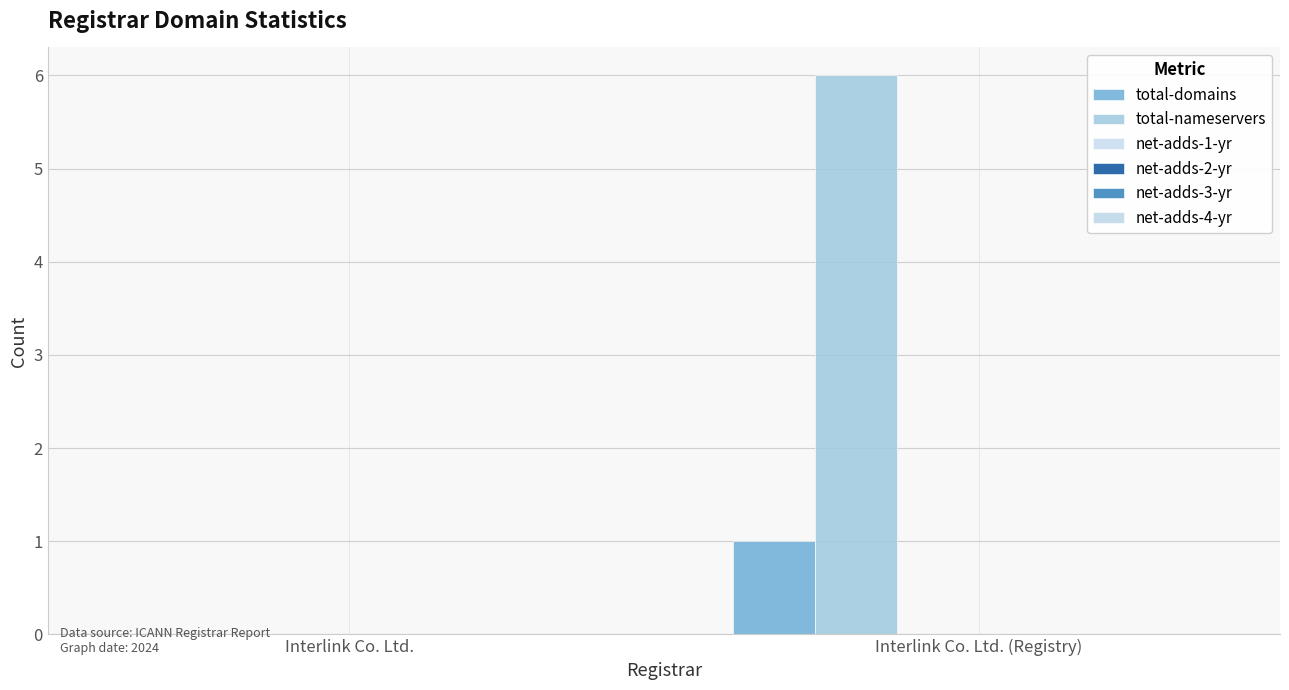

Are the bars horizontal?

No